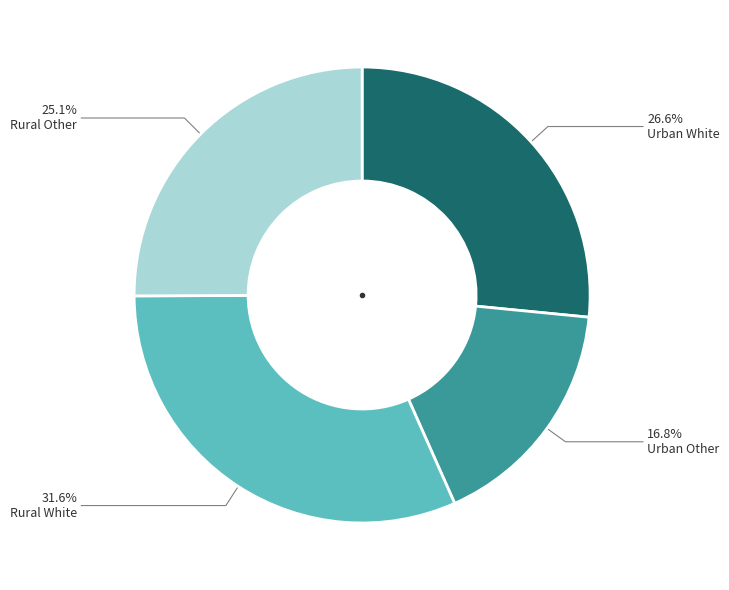

To the nearest percent, what is the combined percentage of Urban White and Urban Other?

43%